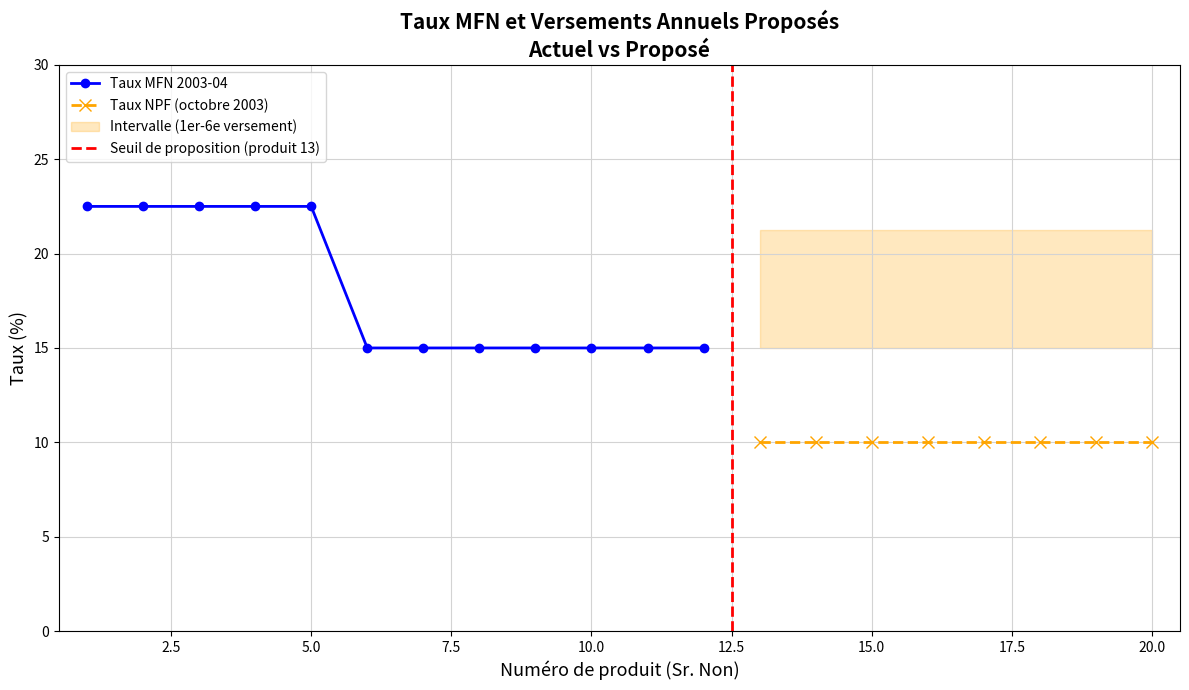

What is the maximum value for Taux MFN 2003-04?

22.5